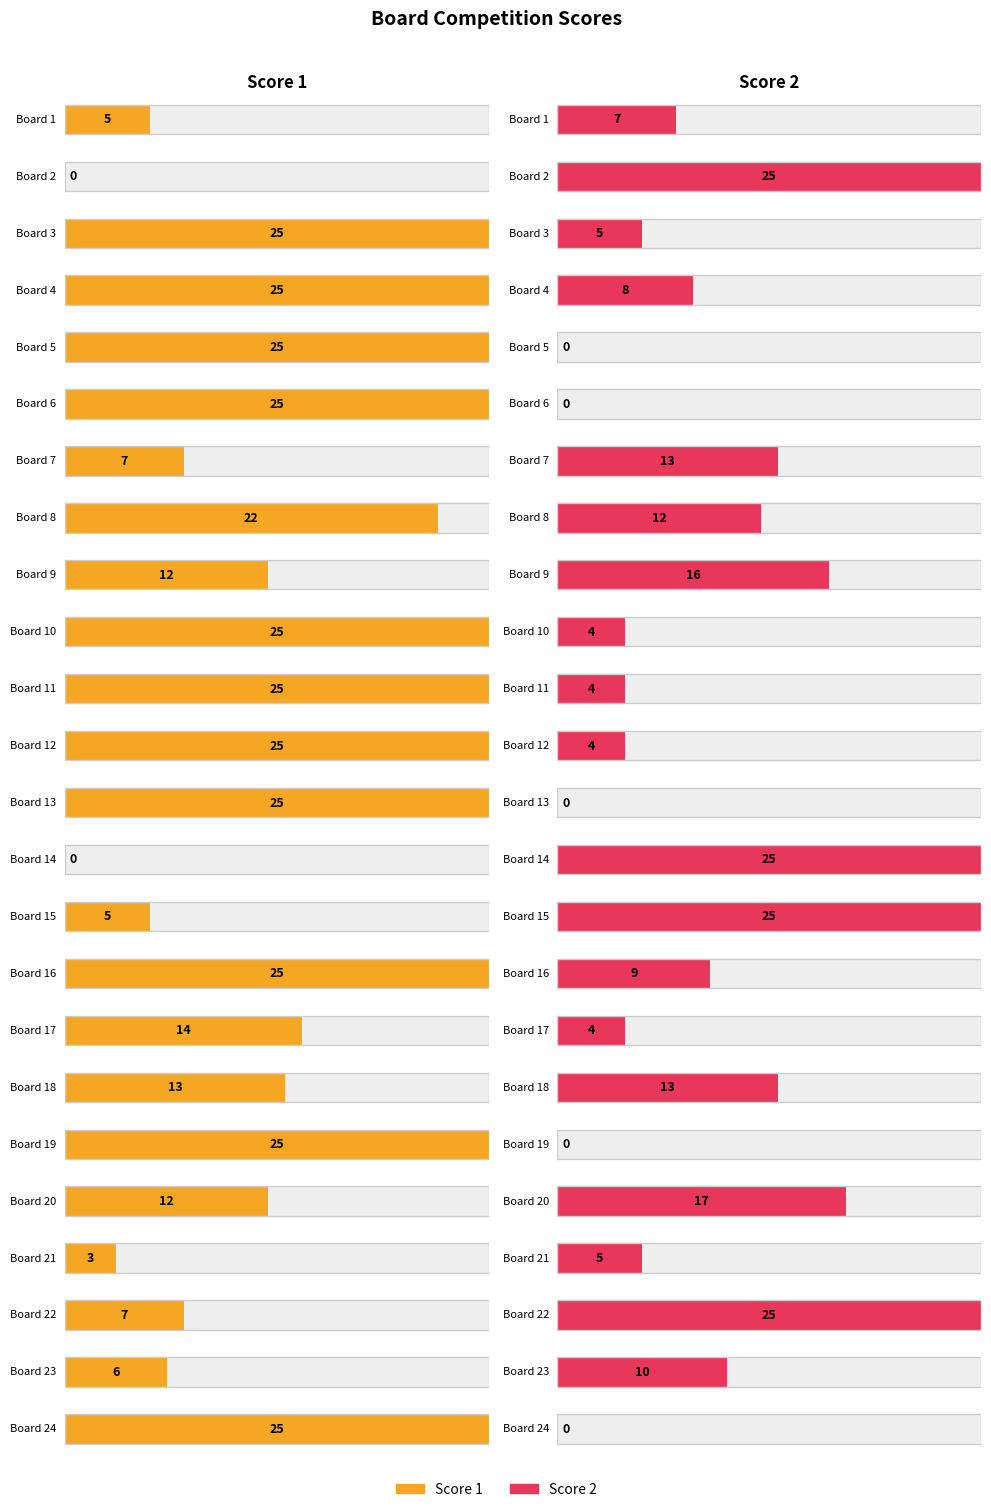

Reading right to left, extract all data points from this chart.

Score 1: 24=25	23=6	22=7	21=3	20=12	19=25	18=13	17=14	16=25	15=5	14=0	13=25	12=25	11=25	10=25	9=12	8=22	7=7	6=25	5=25	4=25	3=25	2=0	1=5
Score 2: 24=0	23=10	22=25	21=5	20=17	19=0	18=13	17=4	16=9	15=25	14=25	13=0	12=4	11=4	10=4	9=16	8=12	7=13	6=0	5=0	4=8	3=5	2=25	1=7